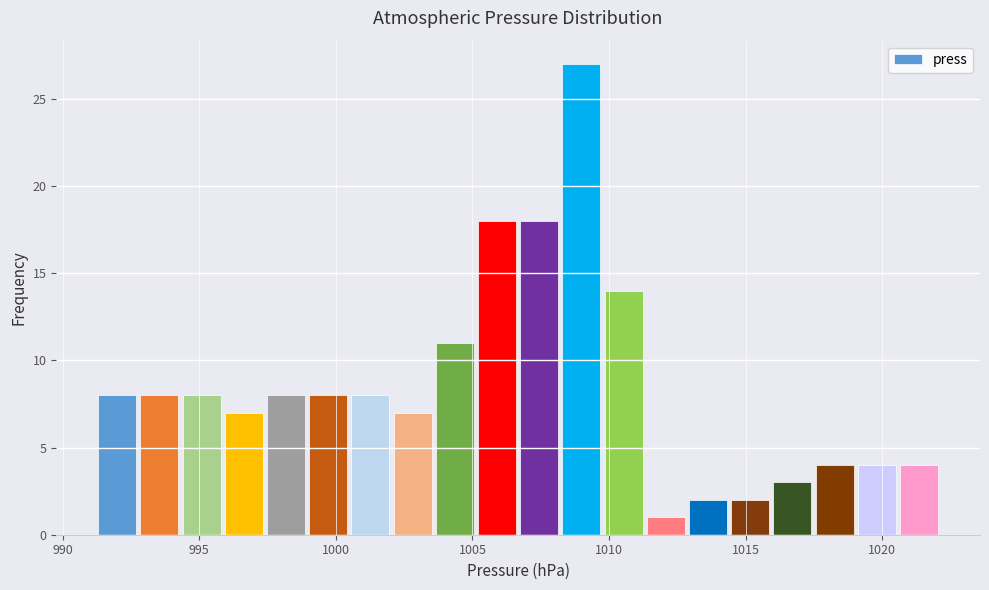

Around what value on the x-axis is the tallest bar? Give the approximate position of its centre, as read against the axis.

1009.0